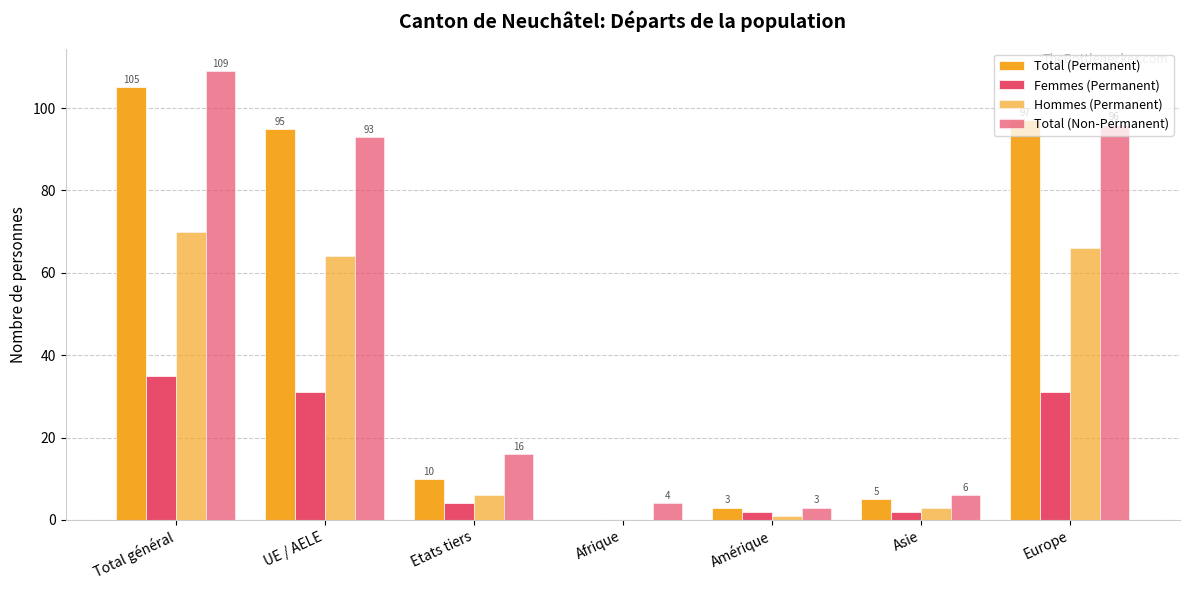

Reading right to left, extract all data points from this chart.

Total (Permanent): Europe=97	Asie=5	Amérique=3	Afrique=0	Etats tiers=10	UE / AELE=95	Total général=105
Femmes (Permanent): Europe=31	Asie=2	Amérique=2	Afrique=0	Etats tiers=4	UE / AELE=31	Total général=35
Hommes (Permanent): Europe=66	Asie=3	Amérique=1	Afrique=0	Etats tiers=6	UE / AELE=64	Total général=70
Total (Non-Permanent): Europe=96	Asie=6	Amérique=3	Afrique=4	Etats tiers=16	UE / AELE=93	Total général=109